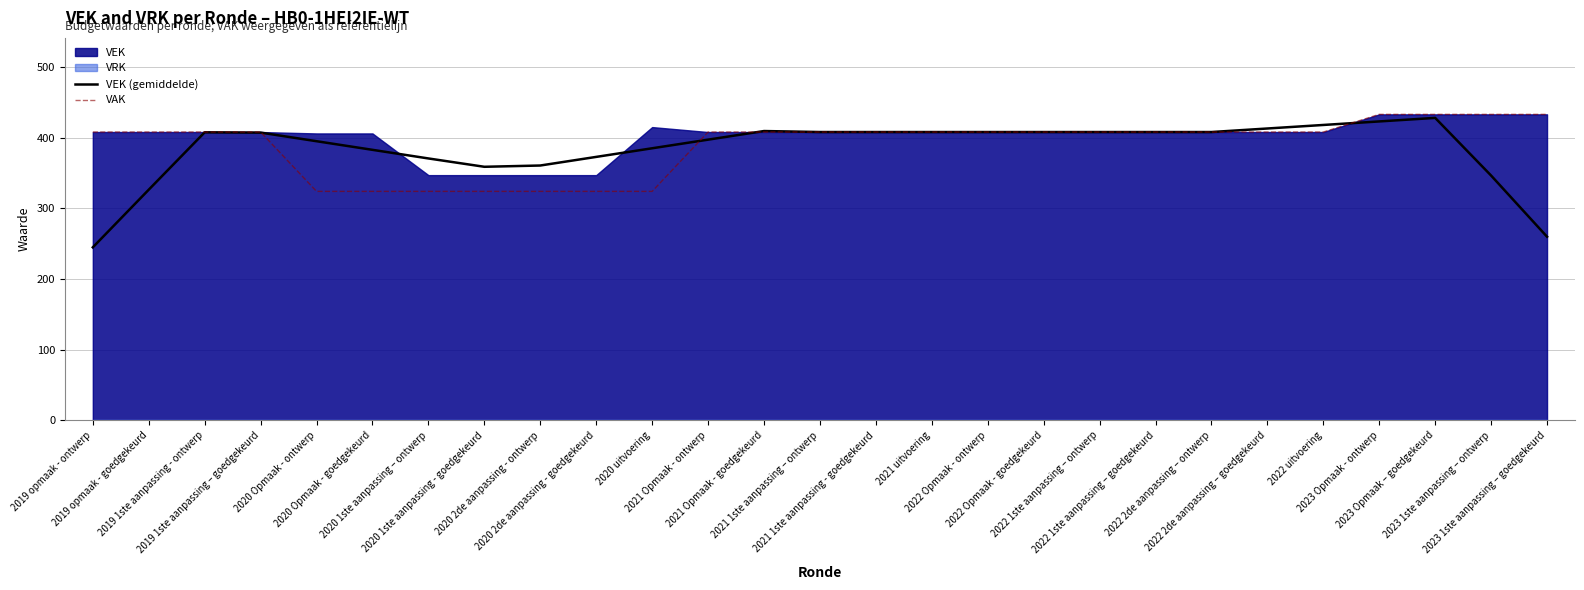

What is the difference between the VAK values at 2020 uitvoering and 2019 opmaak - goedgekeurd?

84.0